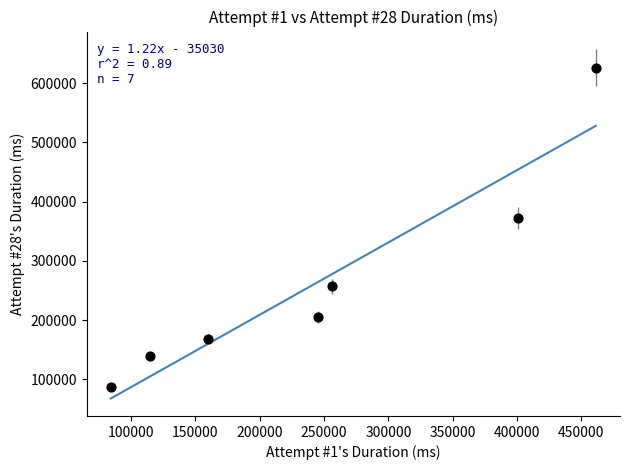

What is the average X value?

245986